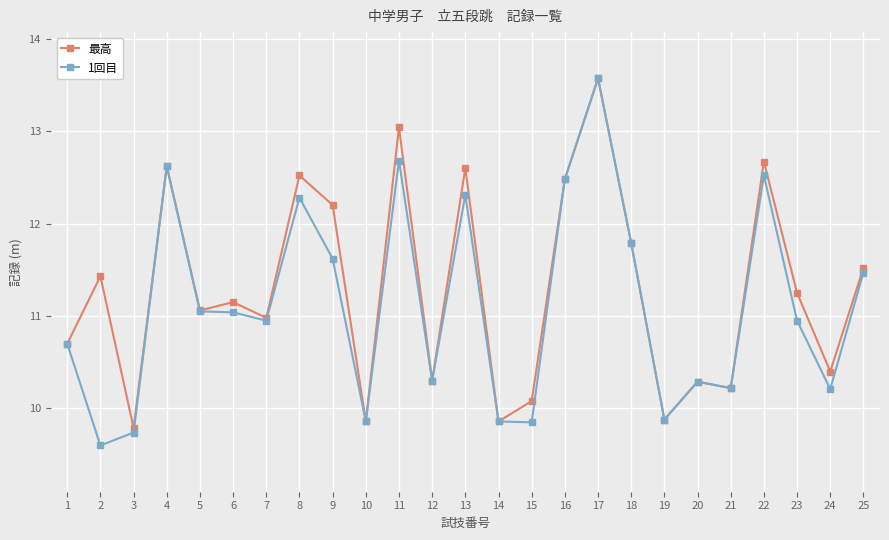

What is the sum of all 最高 values?

282.3